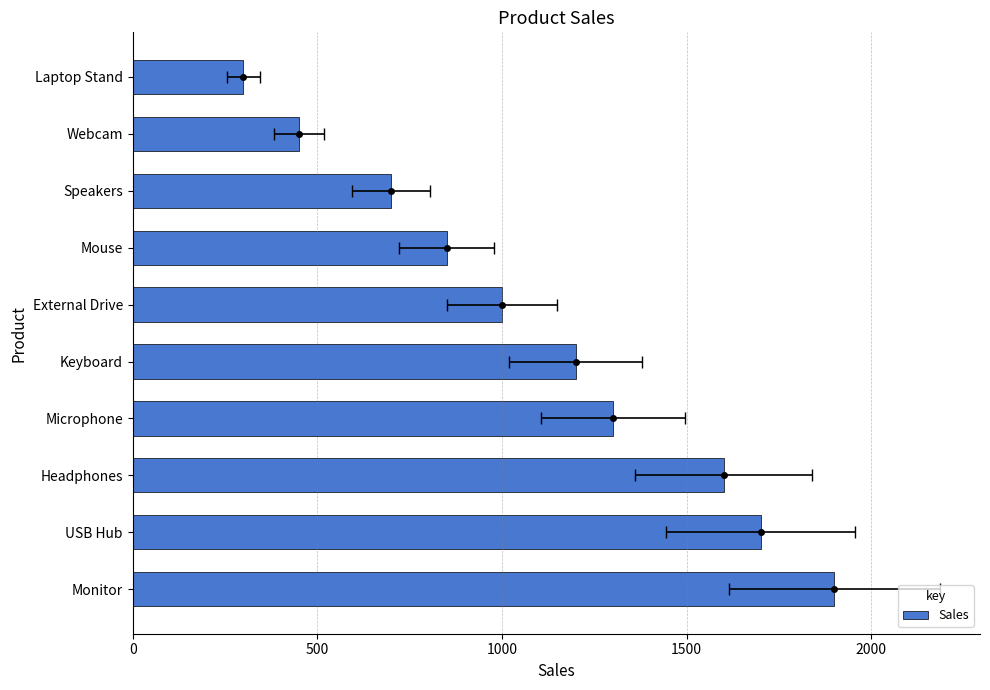

What is the value of the 6th bar from the left?

1000